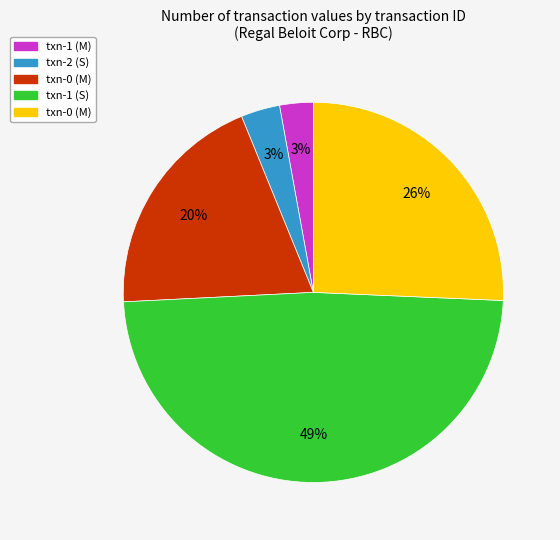

To the nearest percent, what is the difference between the largest and smallest slice percentages?

46%